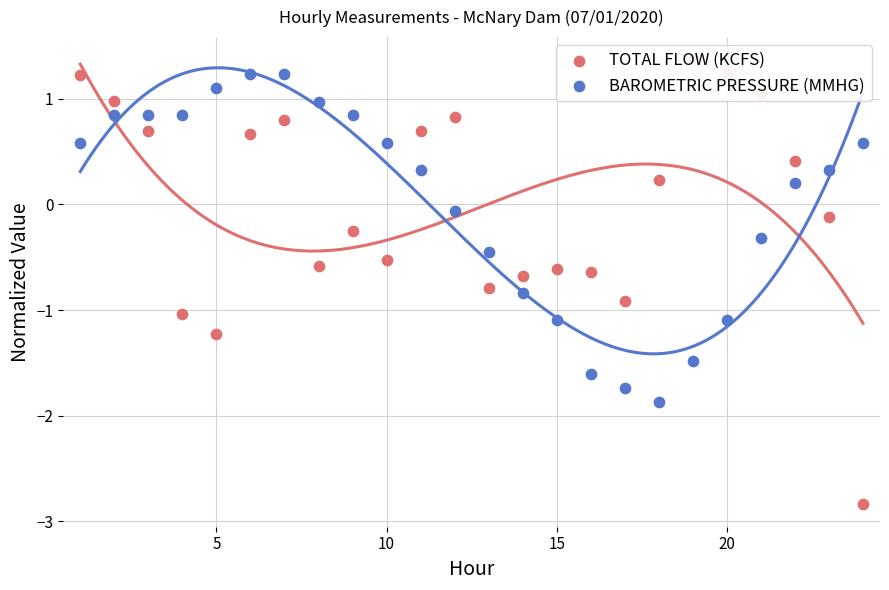

Is the value of BAROMETRIC PRESSURE (MMHG) at 0 greater than the value of TOTAL FLOW (KCFS) at 10?

No